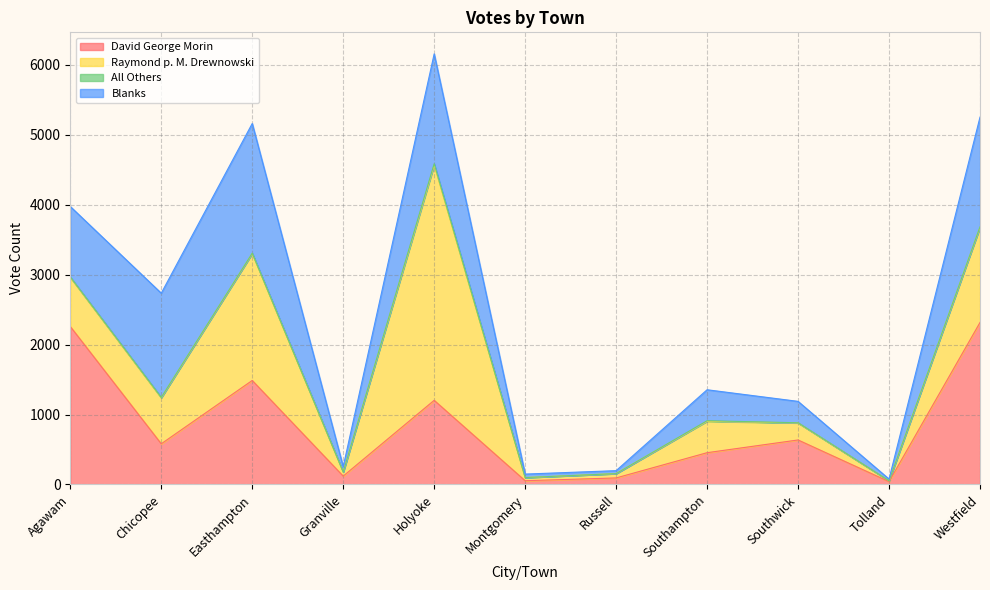

How many interior local peaks does the Raymond p. M. Drewnowski series have?

3